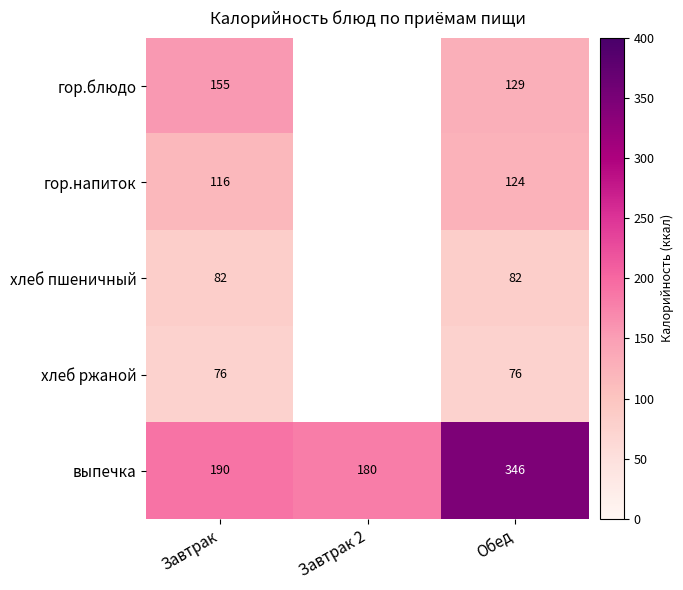

Between Завтрак 2 and Завтрак, which is larger?

Завтрак